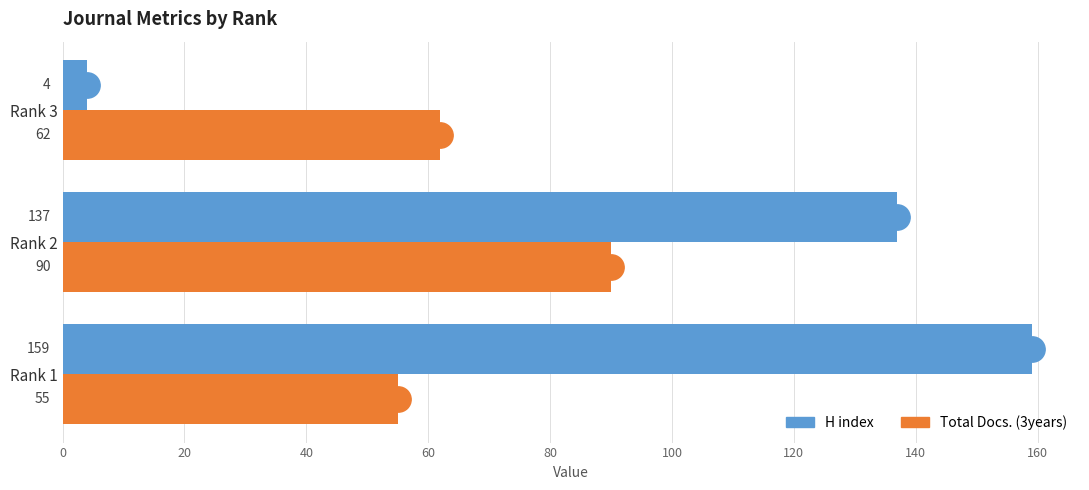

At which category is the sum across all series the highest?

Rank 2